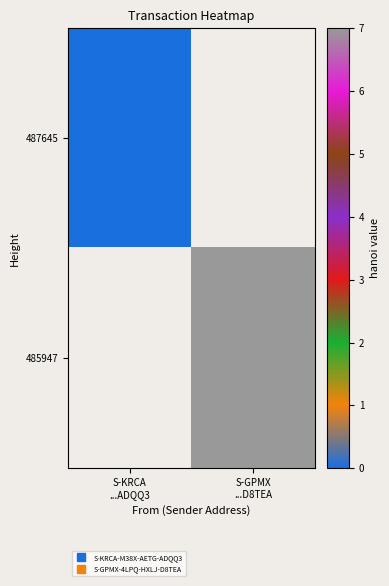

At S-KRCA ...ADQQ3, list the series in order from largest to smallest.

487645, 485947